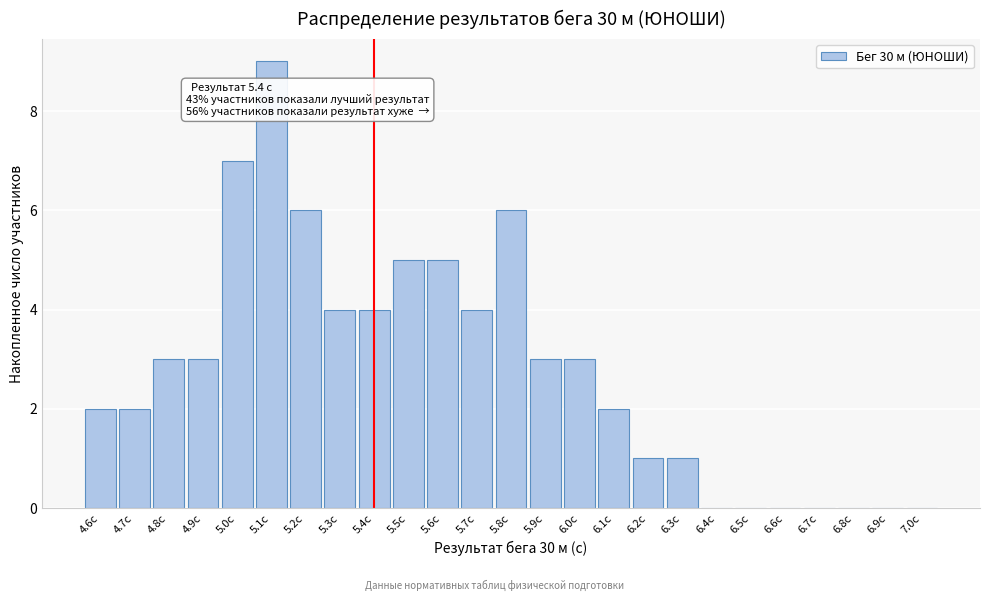

Reading left to right, transcribe all the data shown in this chart.

4.6с=2	4.7с=2	4.8с=3	4.9с=3	5.0с=7	5.1с=9	5.2с=6	5.3с=4	5.4с=4	5.5с=5	5.6с=5	5.7с=4	5.8с=6	5.9с=3	6.0с=3	6.1с=2	6.2с=1	6.3с=1	6.4с=0	6.5с=0	6.6с=0	6.7с=0	6.8с=0	6.9с=0	7.0с=0